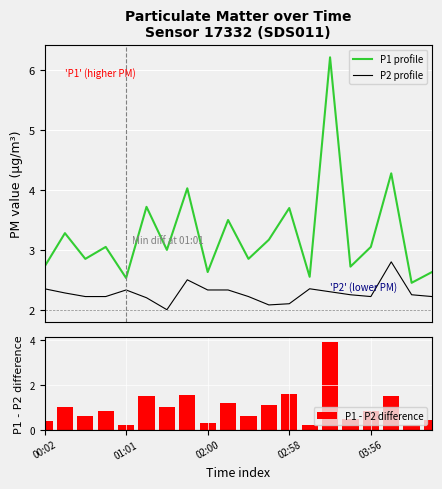

Rank the series at 18 from highest to lowest value.

P1 profile, P2 profile, P1 - P2 difference